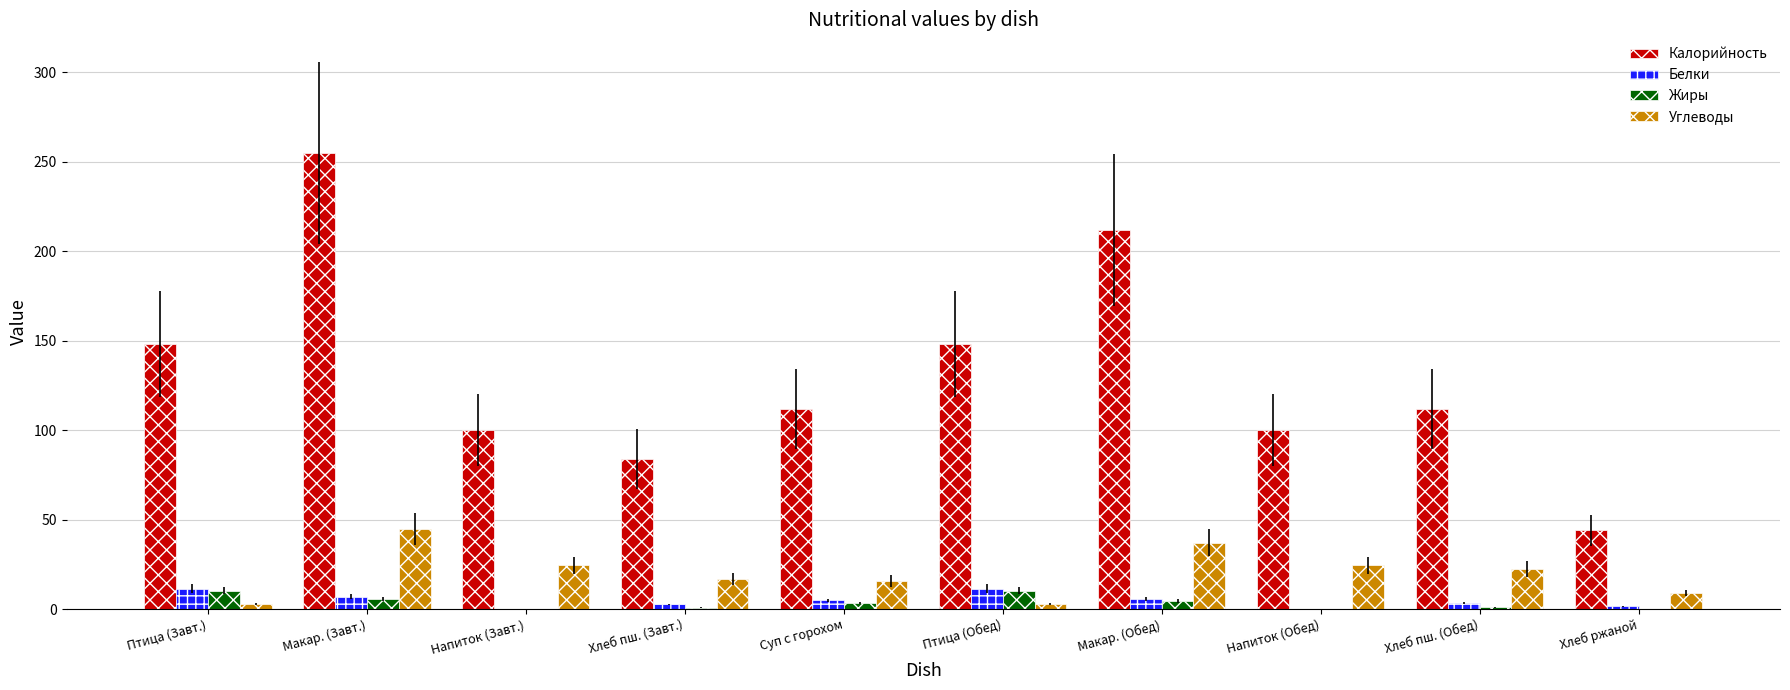

What is the average value of the Калорийность series?

131.5